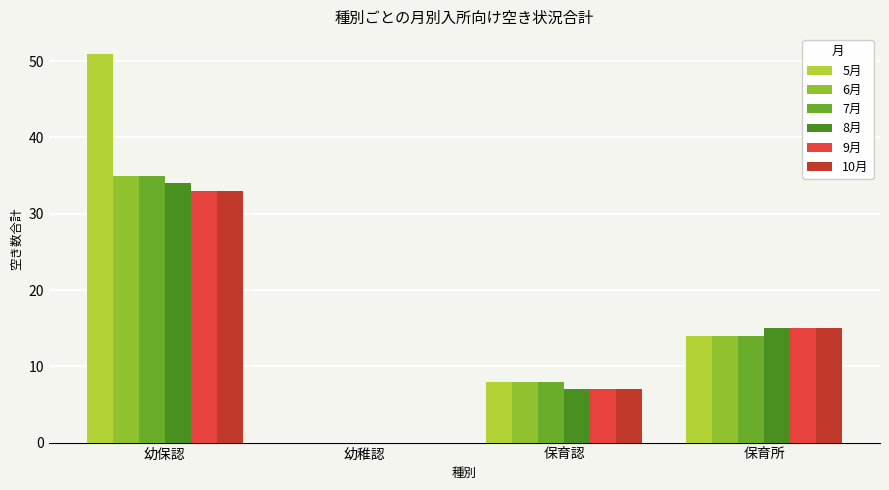

What are all the series names shown in the legend?

5月, 6月, 7月, 8月, 9月, 10月